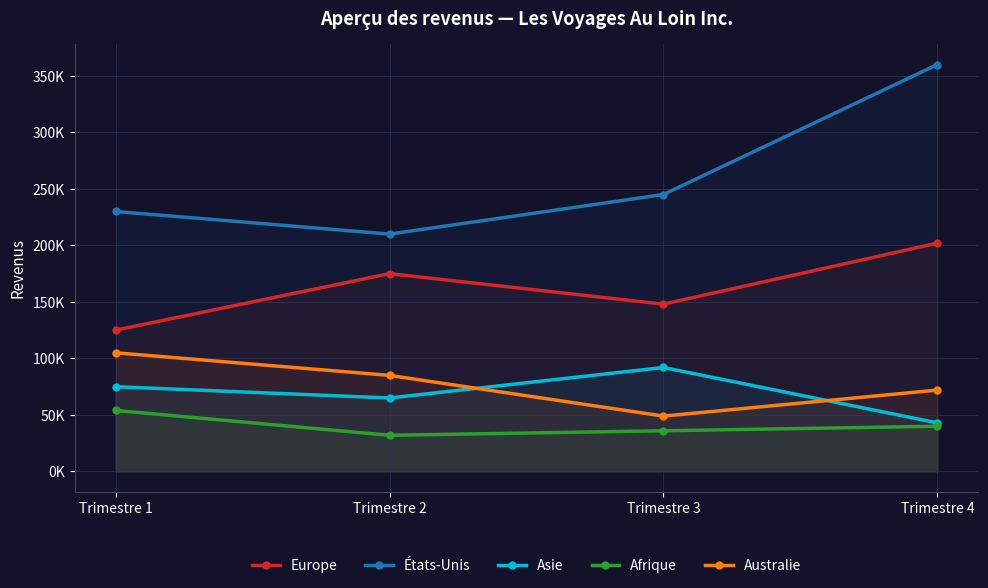

Which series has the largest range (max minus min)?

États-Unis